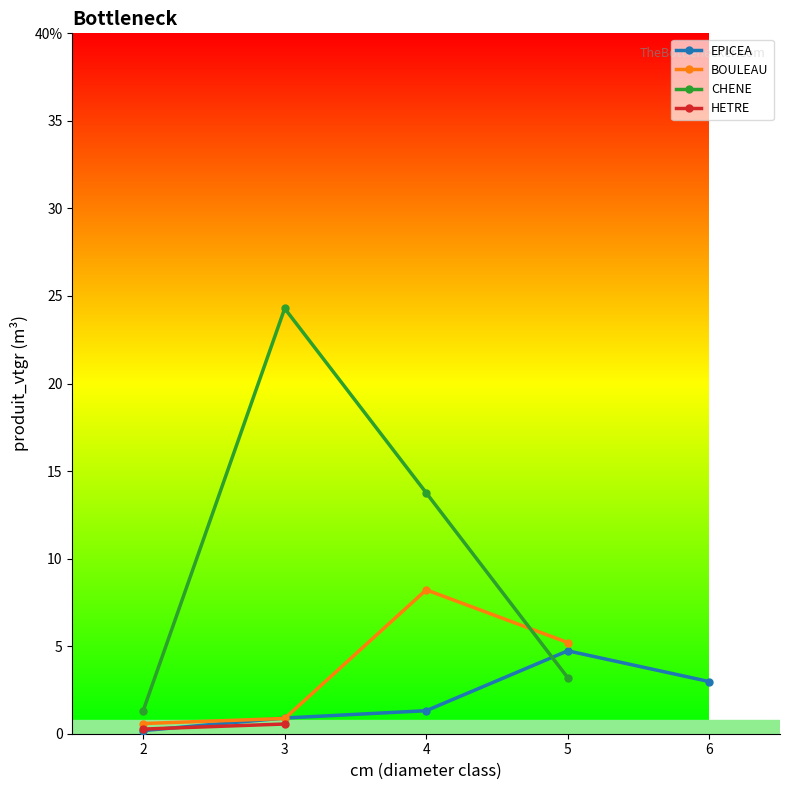

Does the chart display data point markers on the line(s)?

Yes